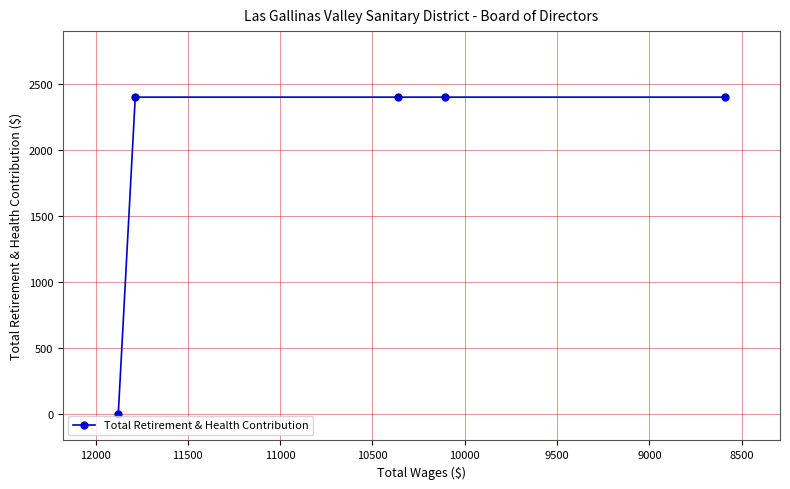

What is the average value?

1920